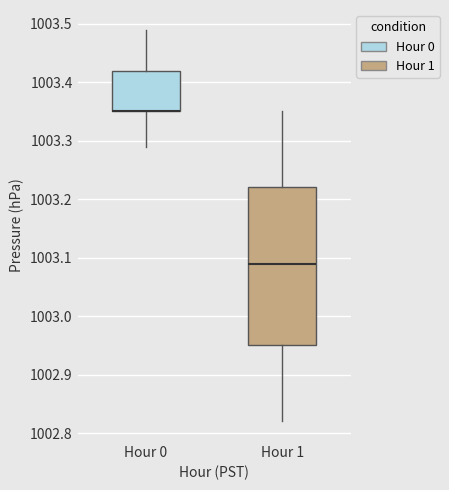

Where does the upper whisker of the box for Hour 1 end on the y-axis? The values are not printed on the chart, so give them approximately, as read against the axis.

1003.35